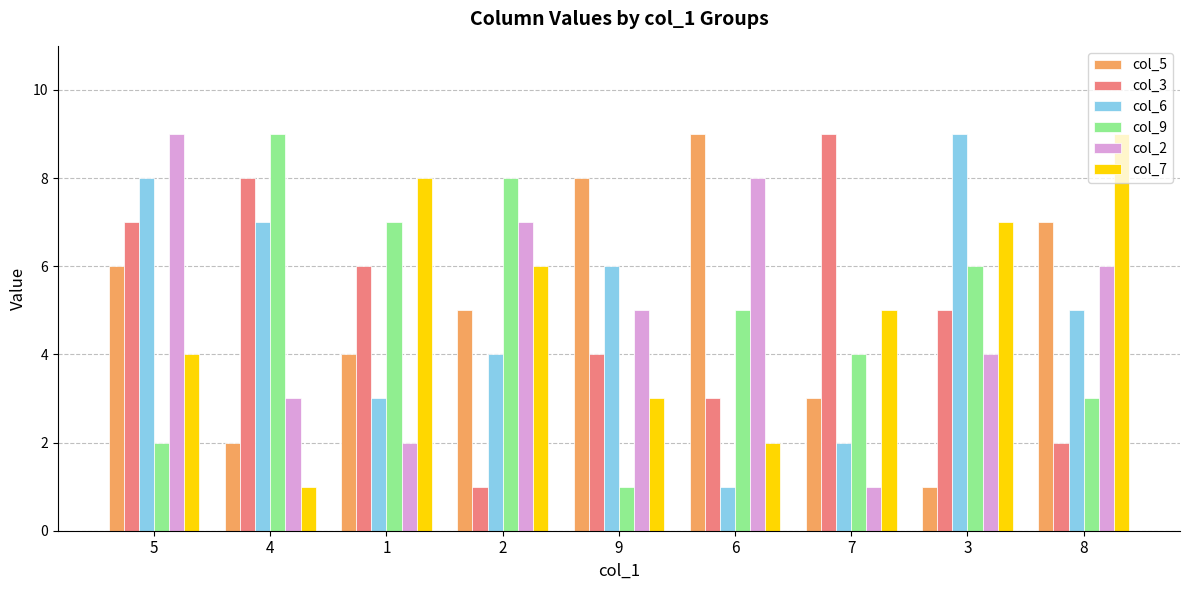

What are all the series names shown in the legend?

col_5, col_3, col_6, col_9, col_2, col_7